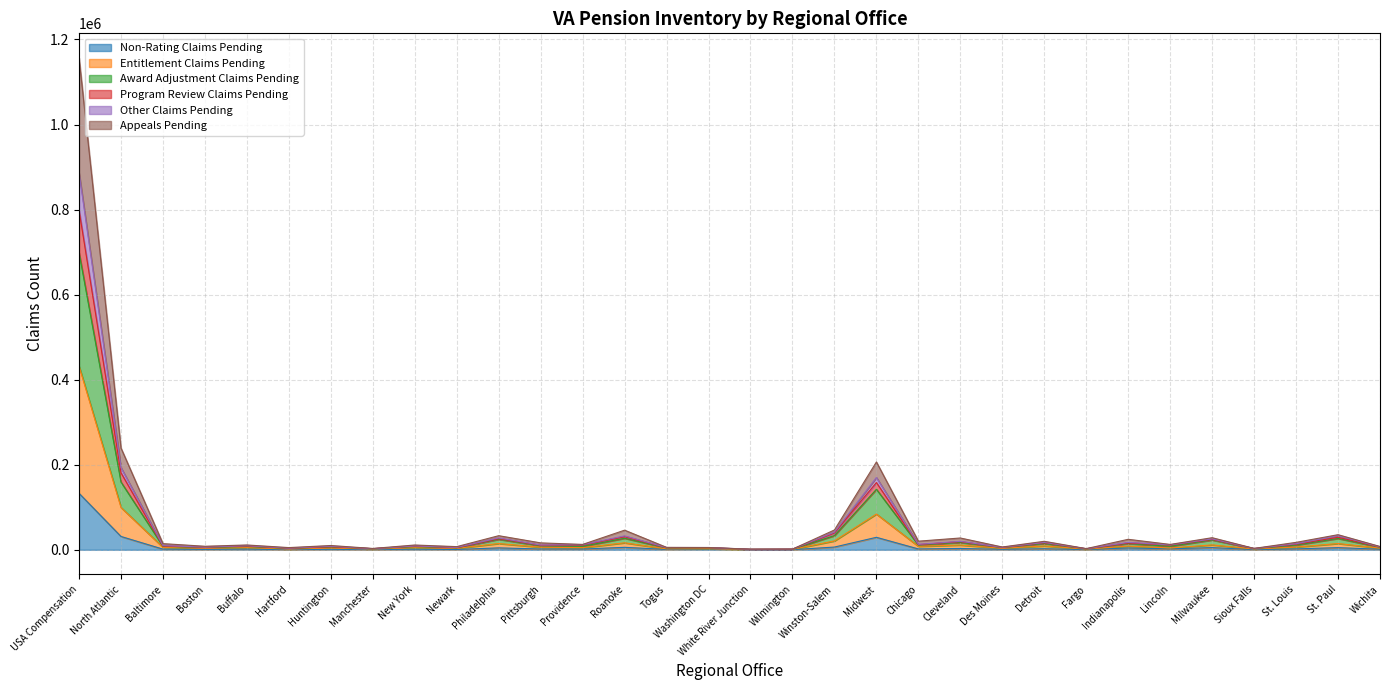

What is the label of the 30th point from the right?

Baltimore